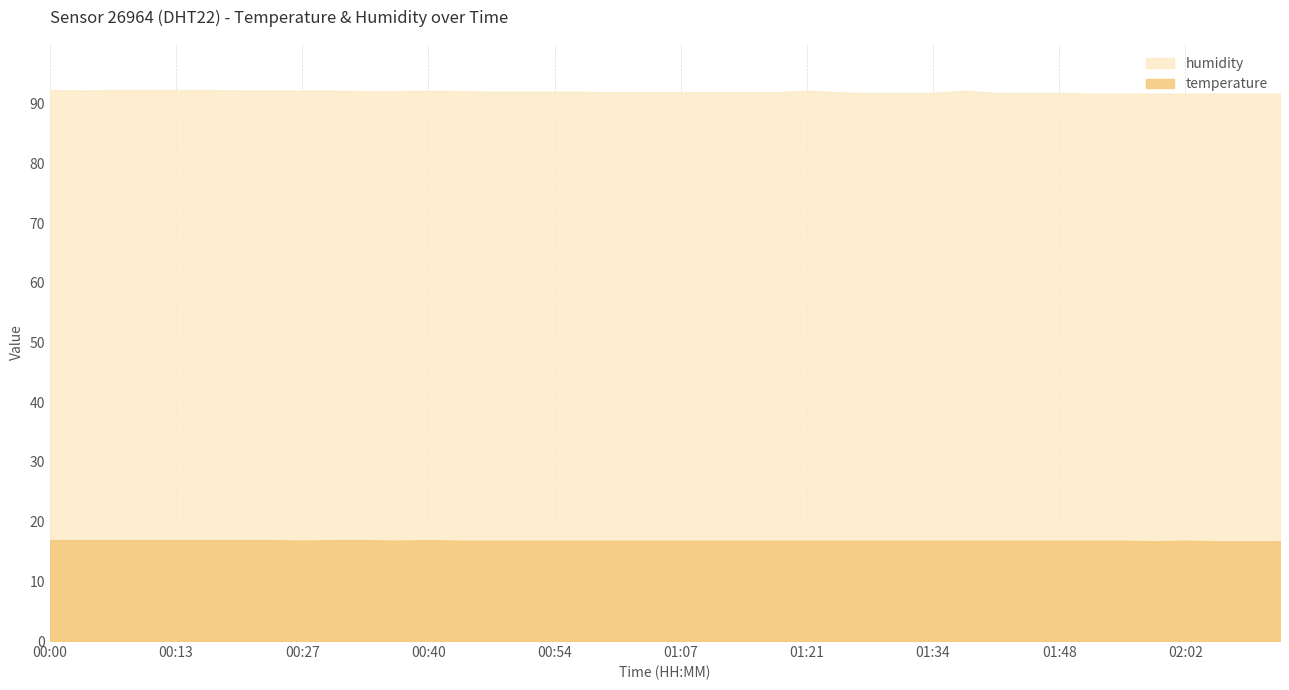

Reading left to right, list all the values displayed in this chart.

humidity: 00:00=92.3	00:03=92.2	00:07=92.3	00:10=92.3	00:13=92.3	00:17=92.3	00:20=92.2	00:23=92.2	00:27=92.2	00:30=92.2	00:34=92.1	00:37=92.1	00:40=92.2	00:44=92.1	00:47=92.0	00:51=92.0	00:54=92.0	00:57=92.0	01:01=91.9	01:04=91.9	01:07=91.9	01:11=91.9	01:14=91.9	01:18=91.9	01:21=92.2	01:24=91.9	01:28=91.8	01:31=91.8	01:34=91.8	01:38=92.2	01:41=91.8	01:45=91.8	01:48=91.8	01:51=91.7	01:55=91.7	01:58=91.7	02:02=91.7	02:05=91.7	02:08=91.7	02:12=91.7
temperature: 00:00=16.9	00:03=16.9	00:07=16.9	00:10=16.9	00:13=16.9	00:17=16.9	00:20=16.9	00:23=16.9	00:27=16.8	00:30=16.9	00:34=16.9	00:37=16.8	00:40=16.9	00:44=16.8	00:47=16.8	00:51=16.8	00:54=16.8	00:57=16.8	01:01=16.8	01:04=16.8	01:07=16.8	01:11=16.8	01:14=16.8	01:18=16.8	01:21=16.8	01:24=16.8	01:28=16.8	01:31=16.8	01:34=16.8	01:38=16.8	01:41=16.8	01:45=16.8	01:48=16.8	01:51=16.8	01:55=16.8	01:58=16.7	02:02=16.8	02:05=16.7	02:08=16.7	02:12=16.7